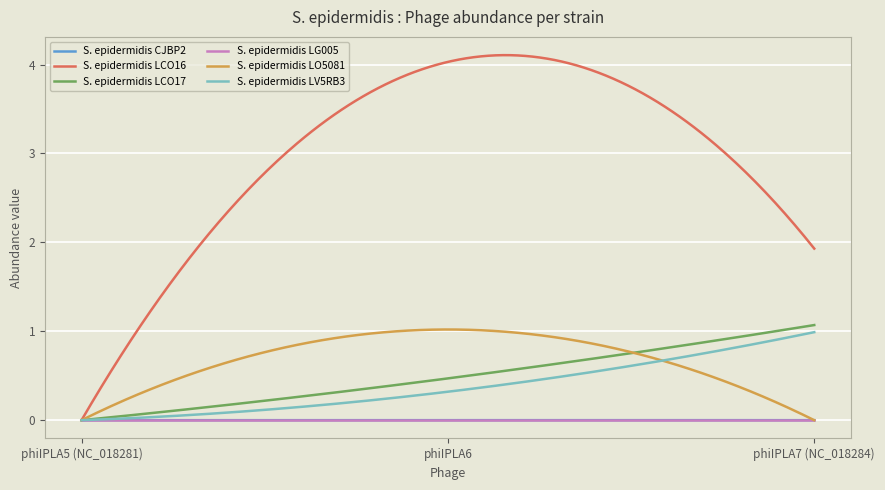

Which series has the largest range (max minus min)?

S. epidermidis LCO16